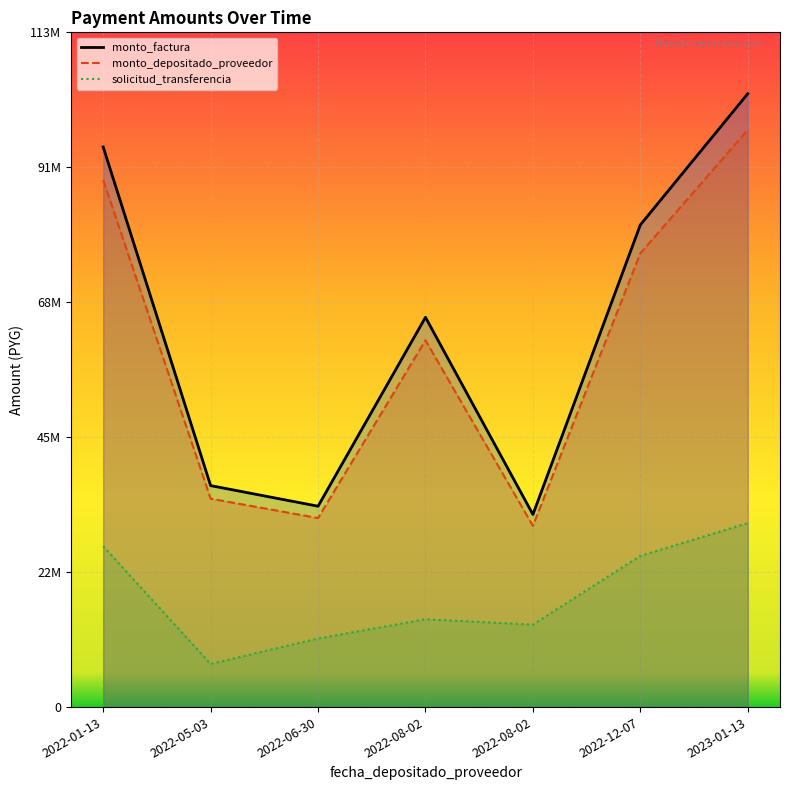

True or false: solicitud_transferencia and monto_depositado_proveedor cross at least once.

False